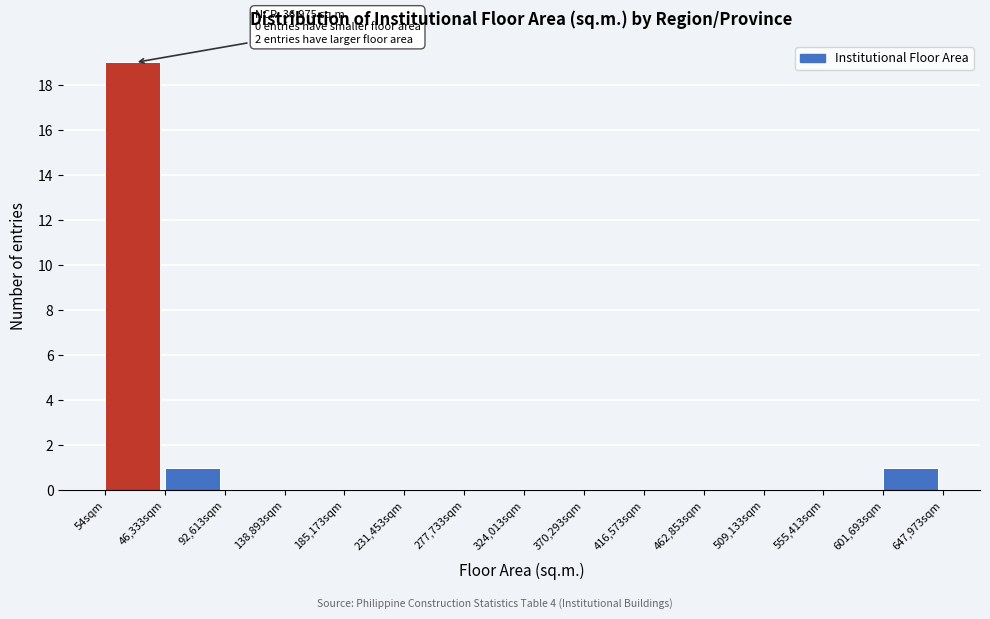

Over which range of the x-axis is the bar tallest?

0 to 45000